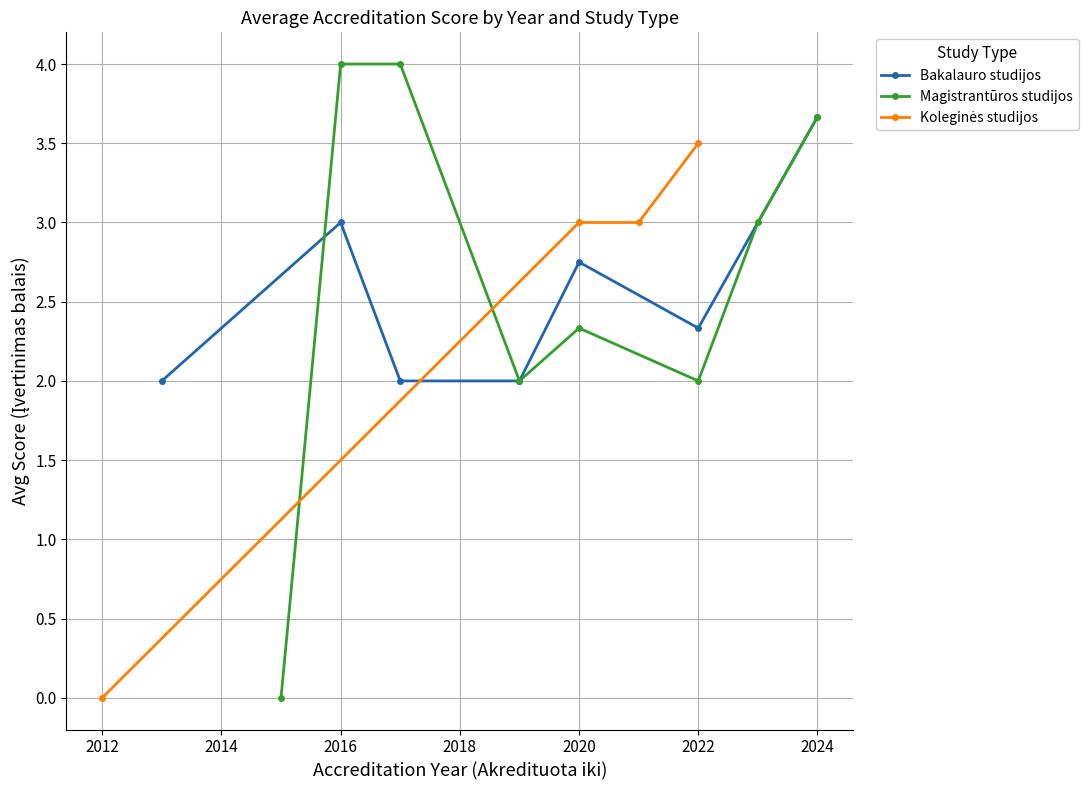

Between 2013 and 2015, which is larger?

2013